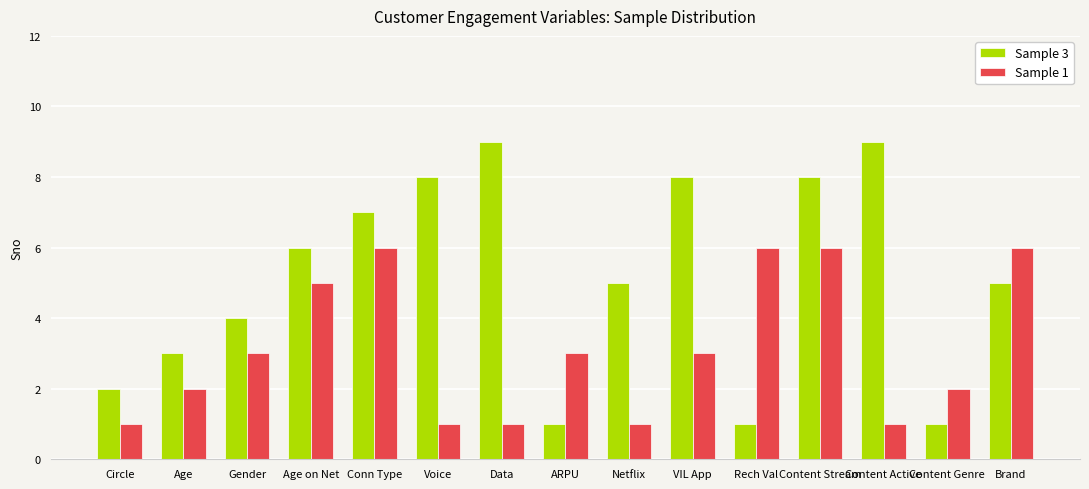

Which series changed the most between Voice and Content Genre?

Sample 3